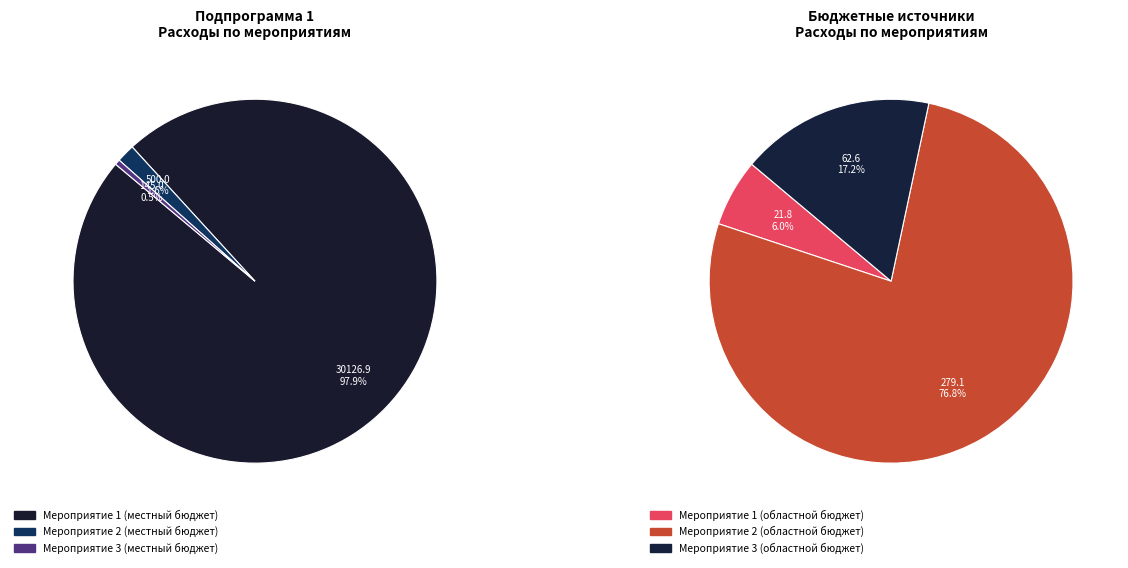

Approximately how many times larger is the value at Мероприятие 3 (местный бюджет) compared to Мероприятие 1 (областной бюджет)?

6.7